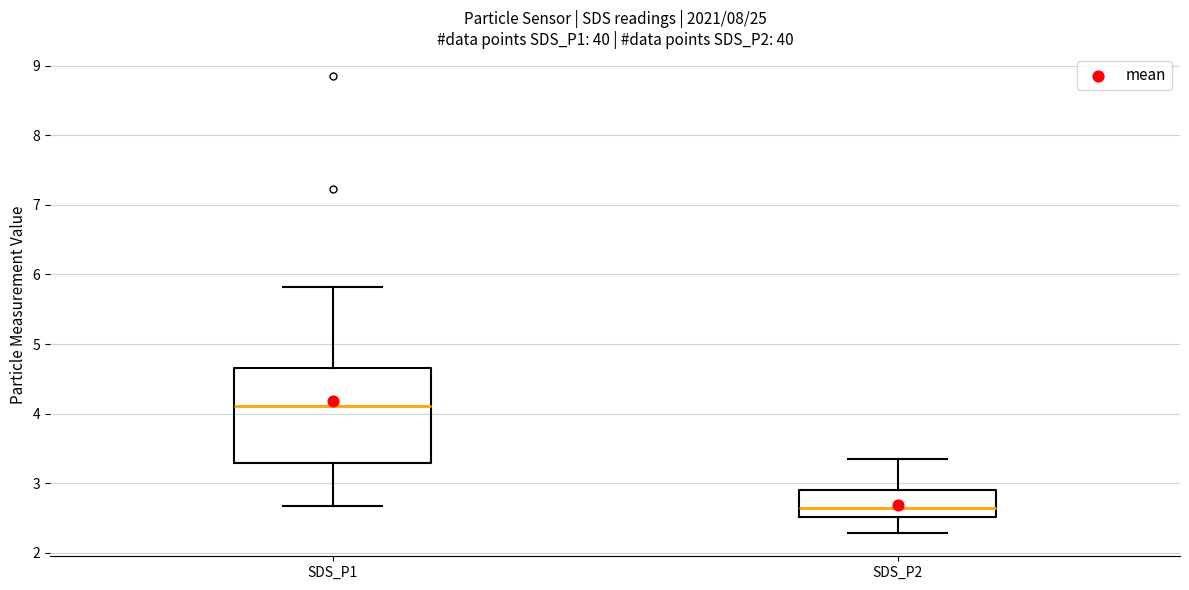

Where does the upper whisker of the box for SDS_P2 end on the y-axis? The values are not printed on the chart, so give them approximately, as read against the axis.

3.4